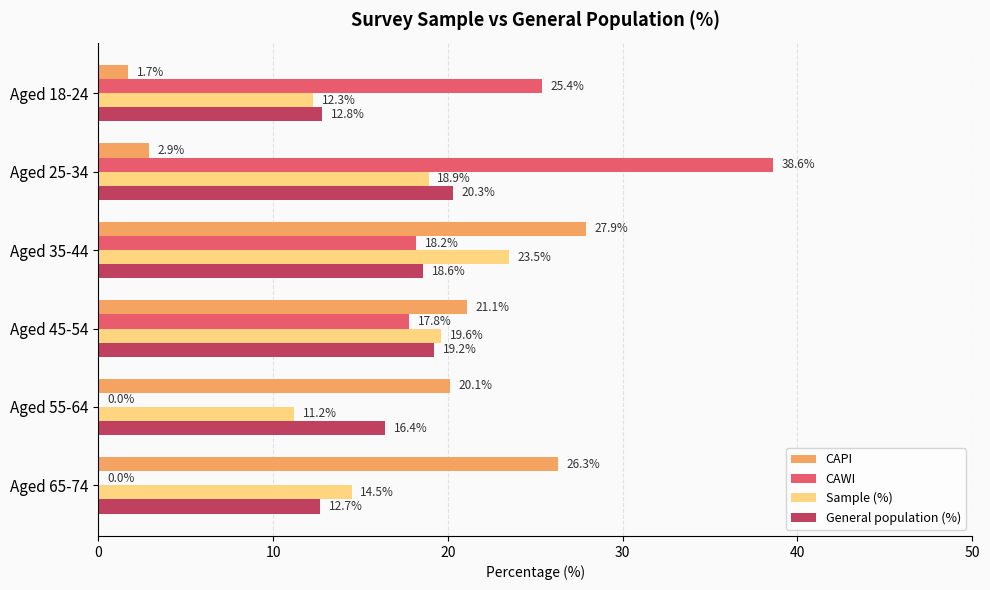

At which label is CAWI closest to 19?

Aged 35-44